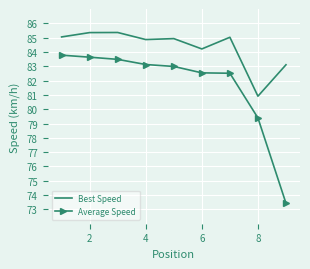

True or false: Average Speed and Best Speed cross at least once.

False